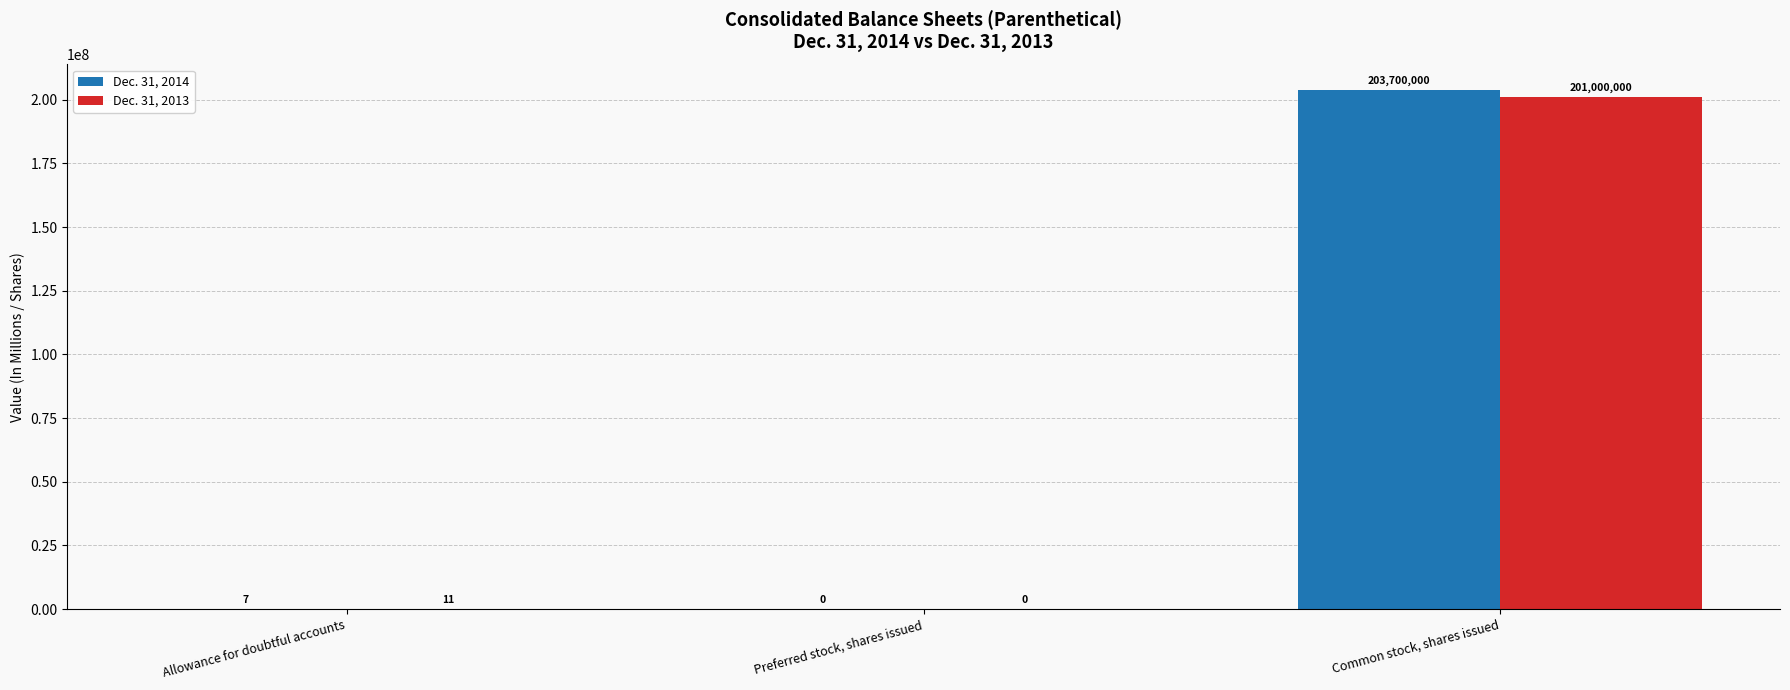

What is the total value across all series at Common stock, shares issued?

404700000